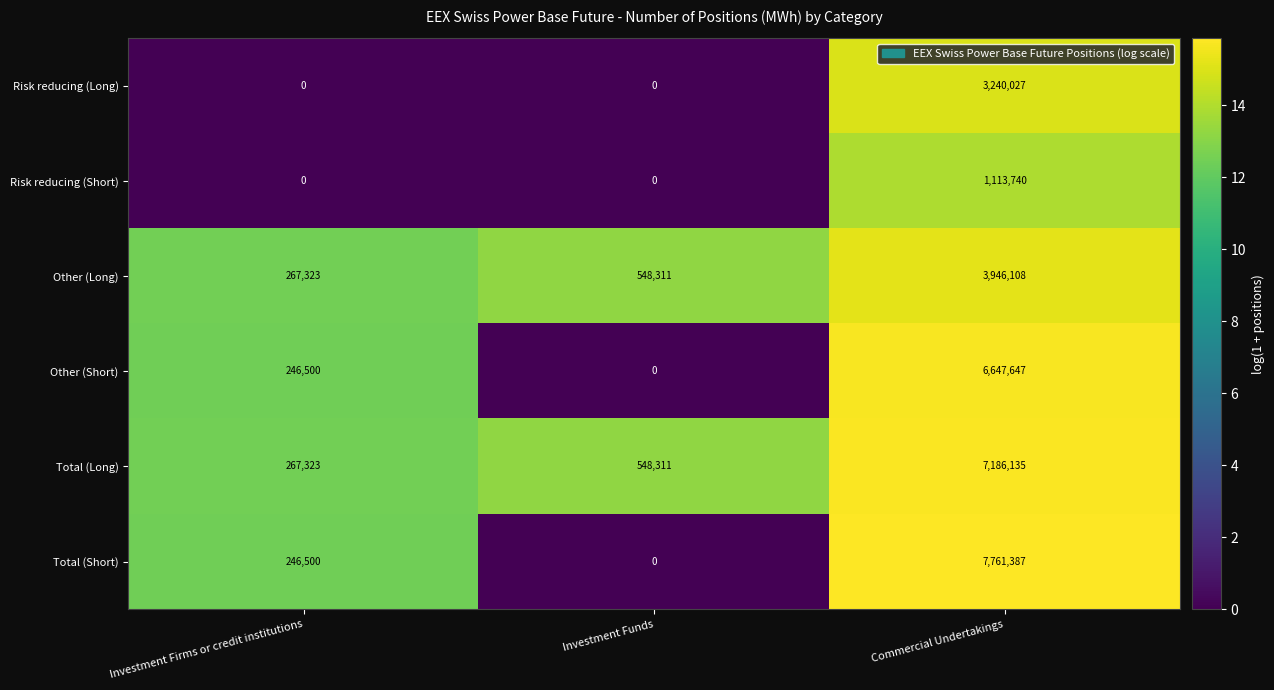

Count the number of categories in the chart.

3